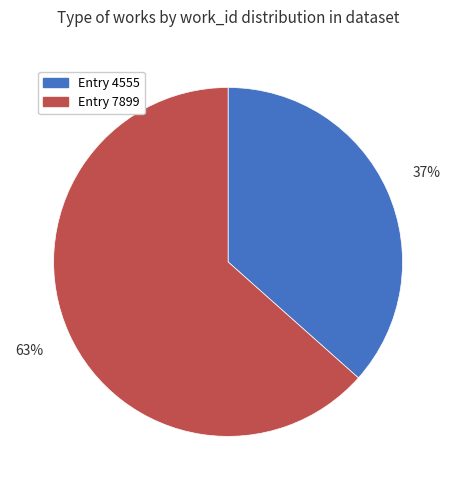

To the nearest percent, what is the average slice percentage?

50%